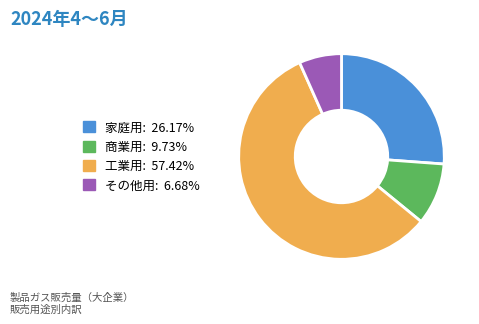

Approximately how many times larger is the value at その他用 compared to 家庭用?

0.3